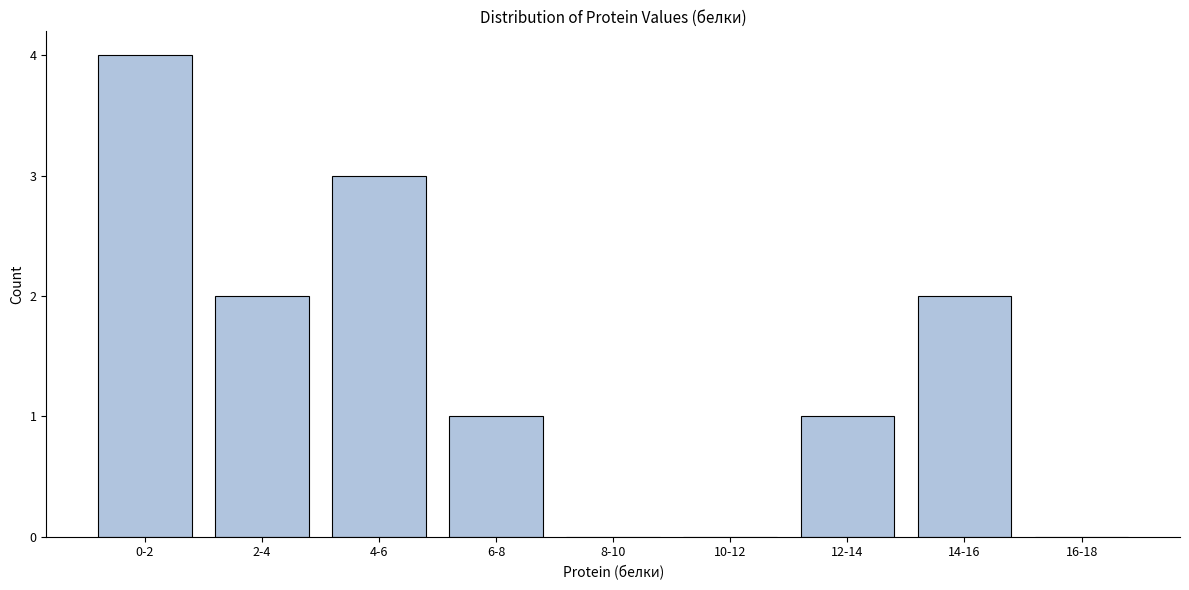

Reading right to left, extract all data points from this chart.

16-18=0	14-16=2	12-14=1	10-12=0	8-10=0	6-8=1	4-6=3	2-4=2	0-2=4